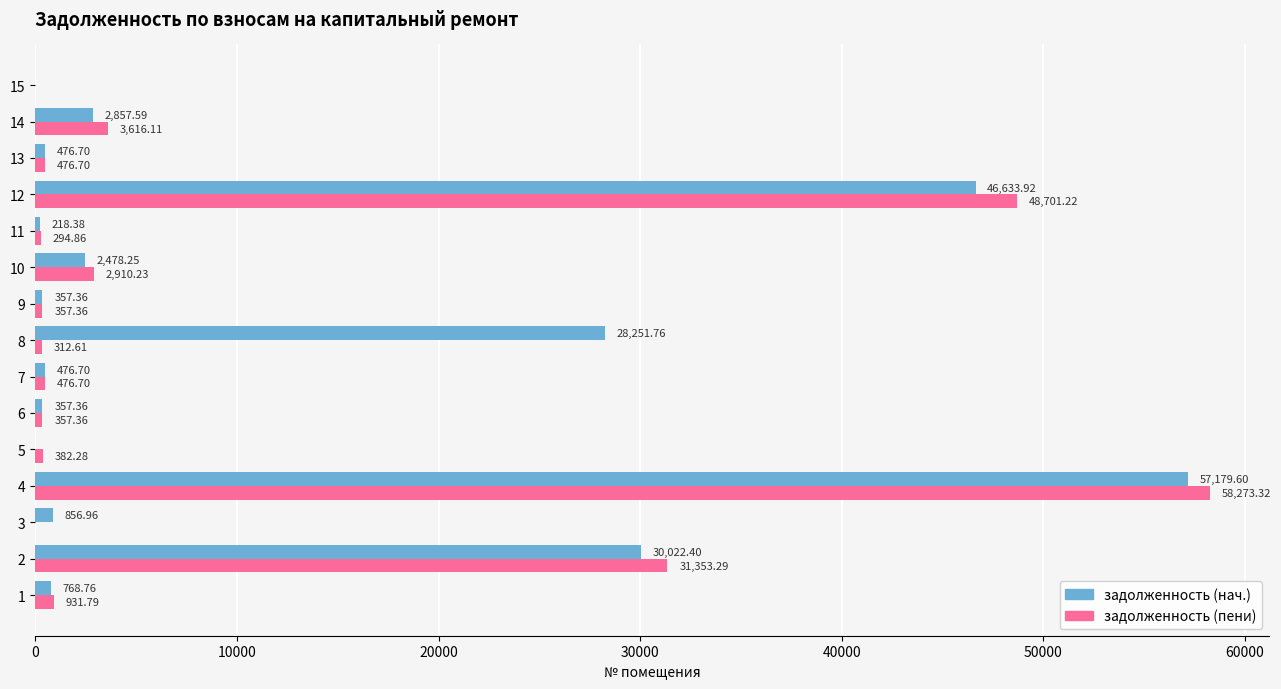

What is the sum of the задолженность (нач.) values at 5 and 6?

357.4